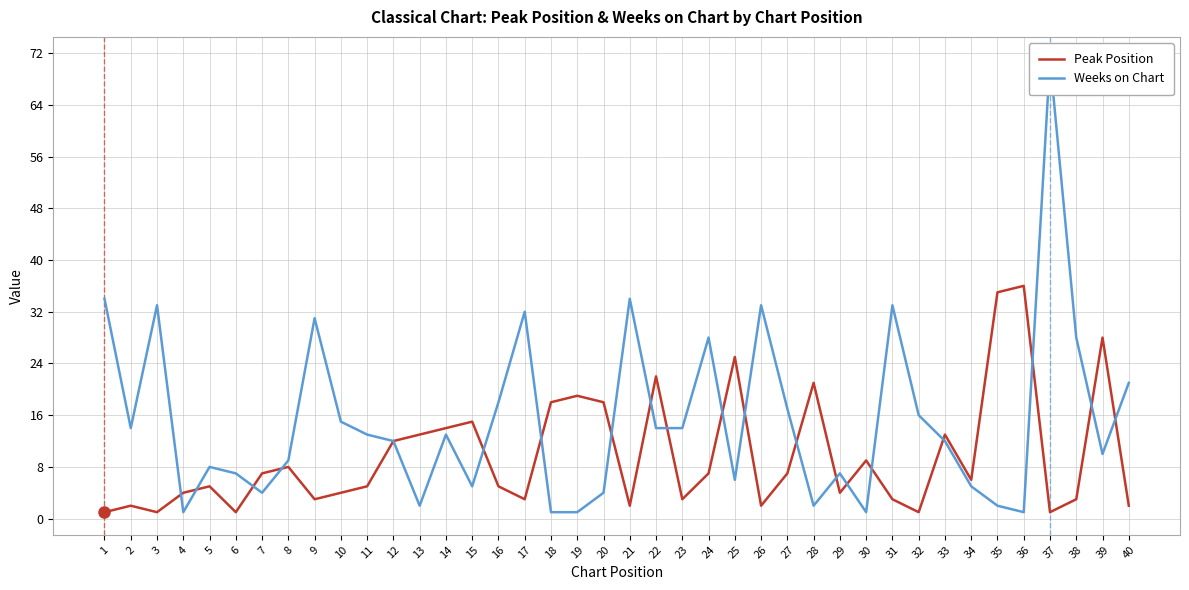

List the series in order of their overall mean, highest first.

Weeks on Chart, Peak Position